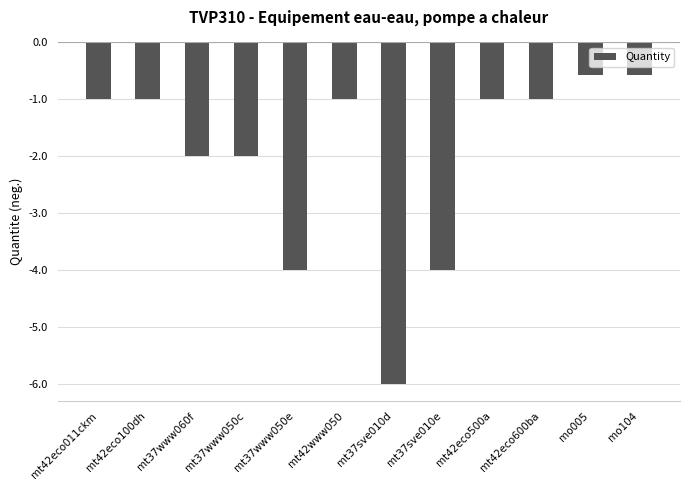

Which label corresponds to the smallest value in the chart?

mt37sve010d